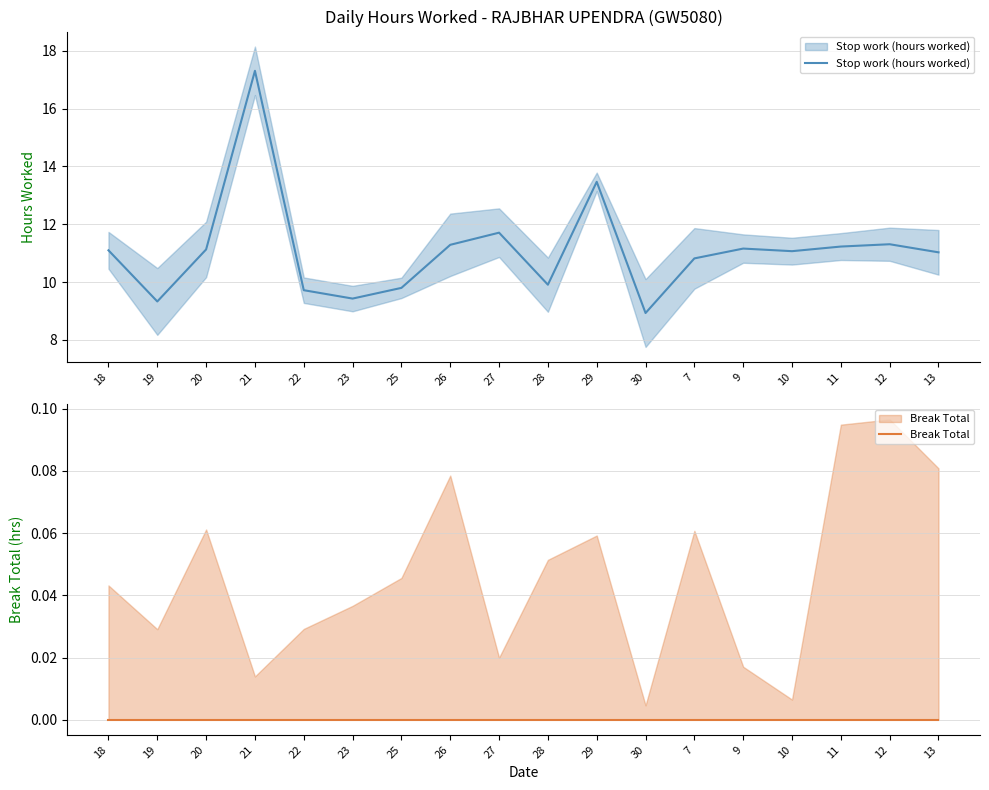

Rank the series at 18 from highest to lowest value.

Stop work (hours worked), Break Total